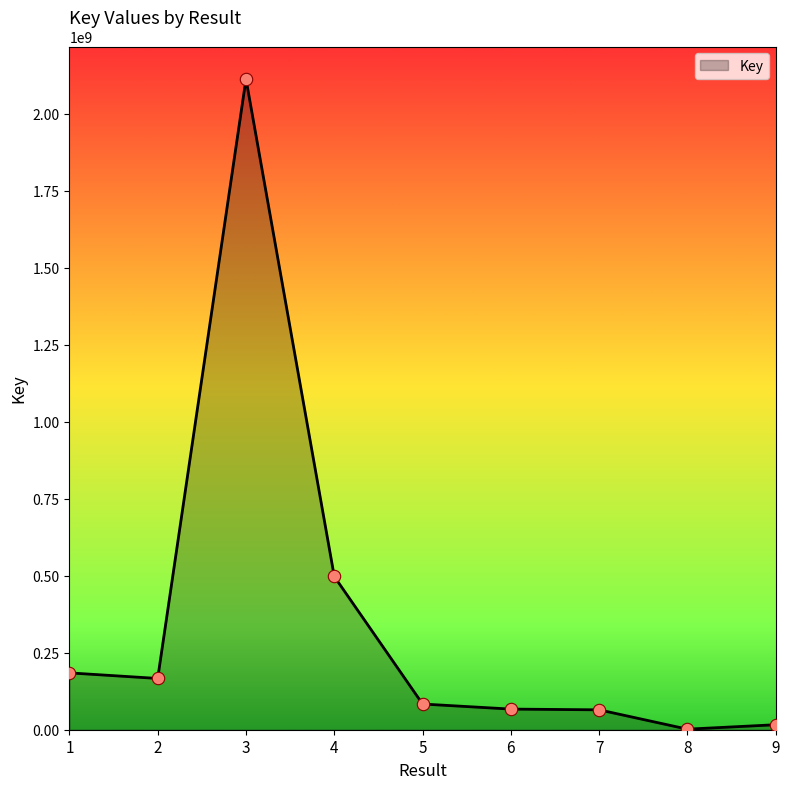

Between 7 and 3, which is larger?

3